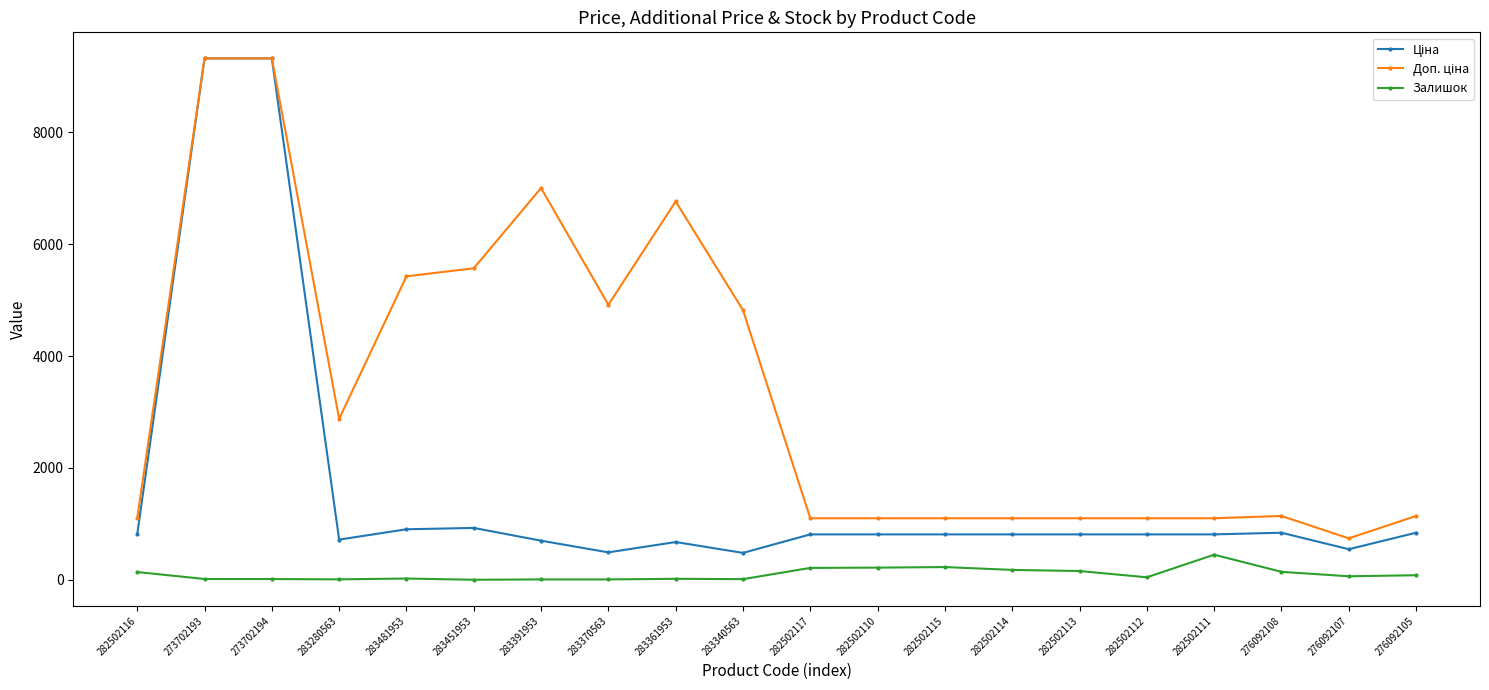

What is the greatest value displayed?

9321.4